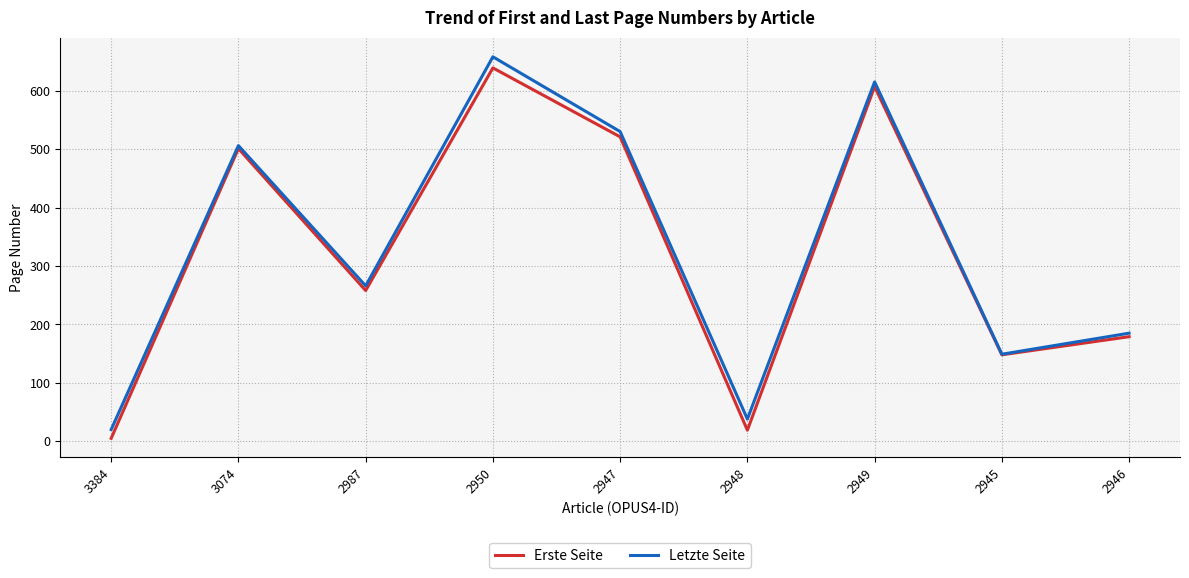

At which label is Letzte Seite closest to 339?

2987